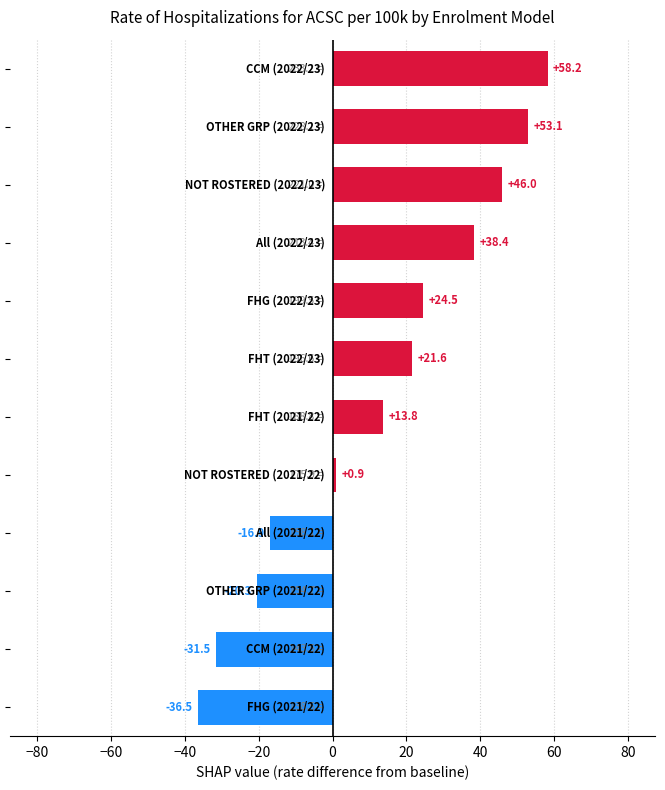

What is the smallest value displayed?

-36.5